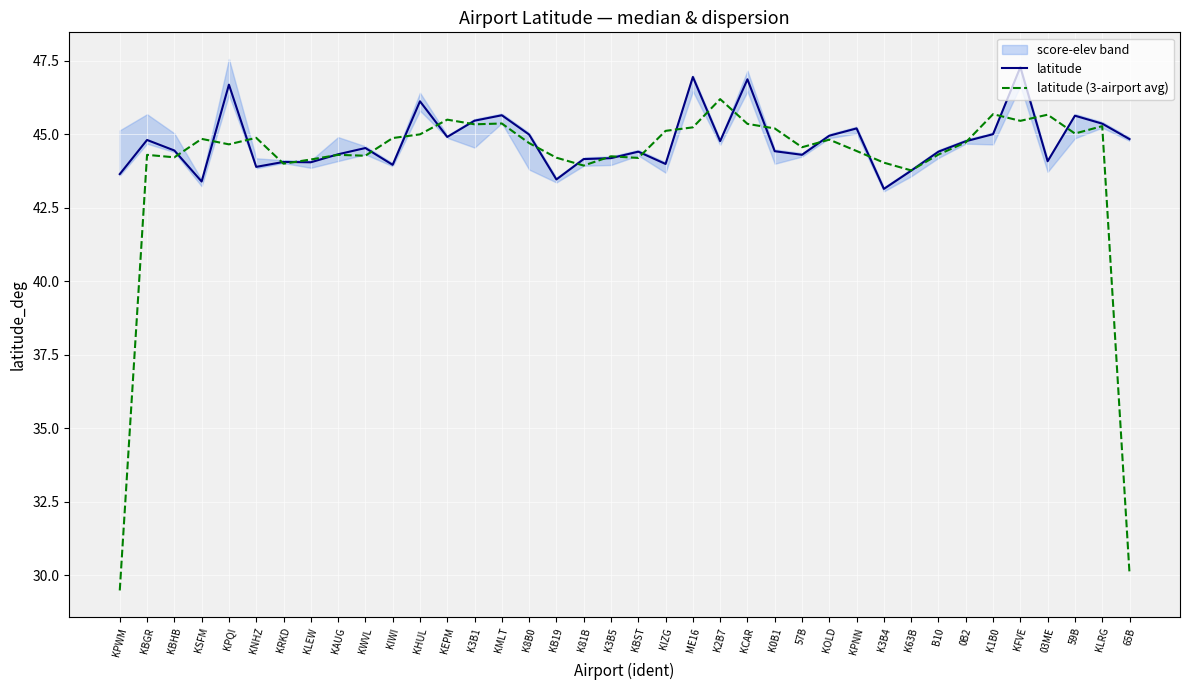

How many interior local peaks does the latitude series have?

12